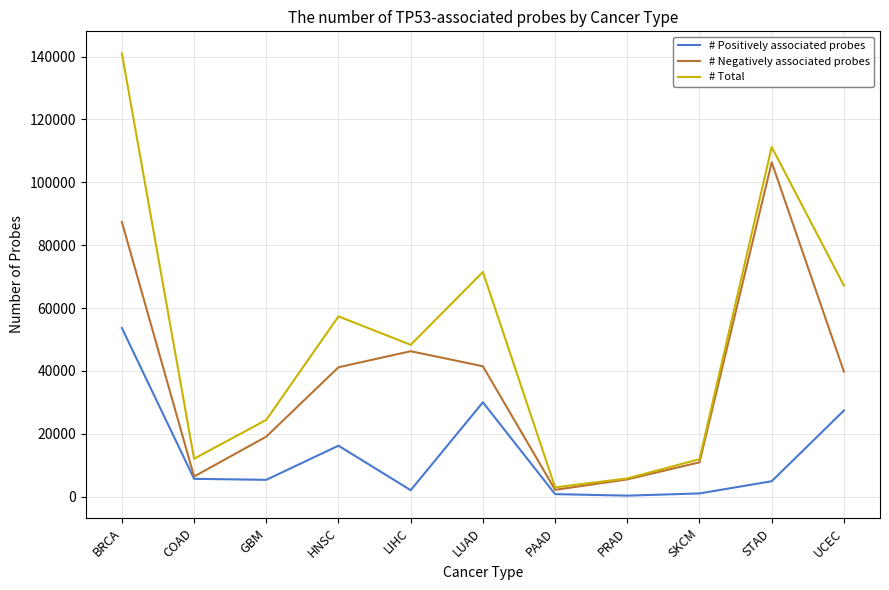

Between HNSC and SKCM, which series saw the biggest shift?

# Total